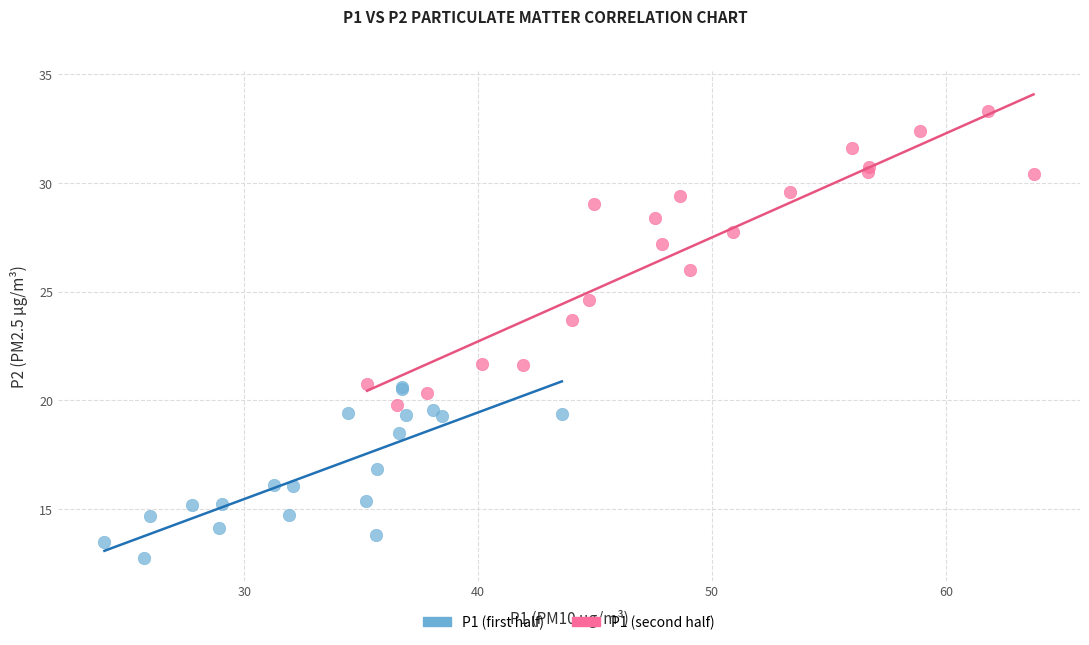

Which series contains the highest Y value?

P1 (second half)